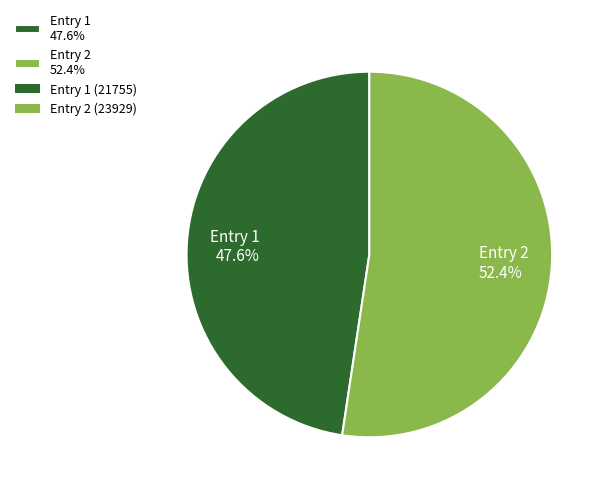

How many segments does this pie chart have?

2